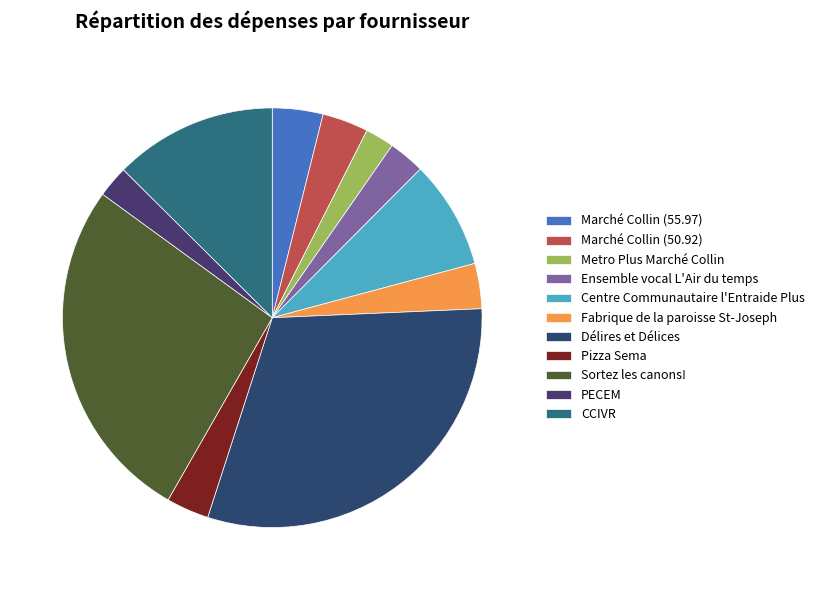

Count the number of slices in the pie.

11